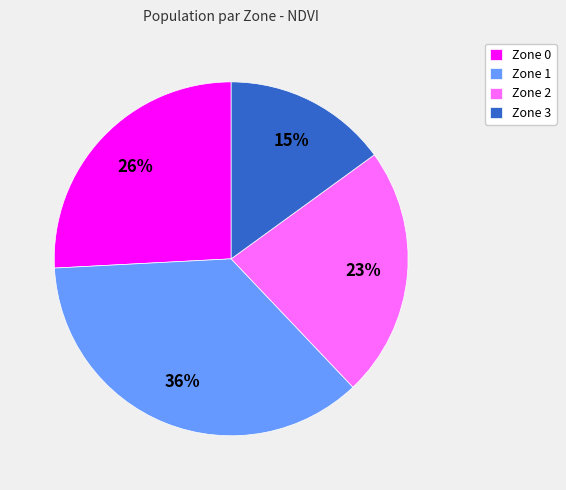

What is the largest slice in the pie chart?

Zone 1